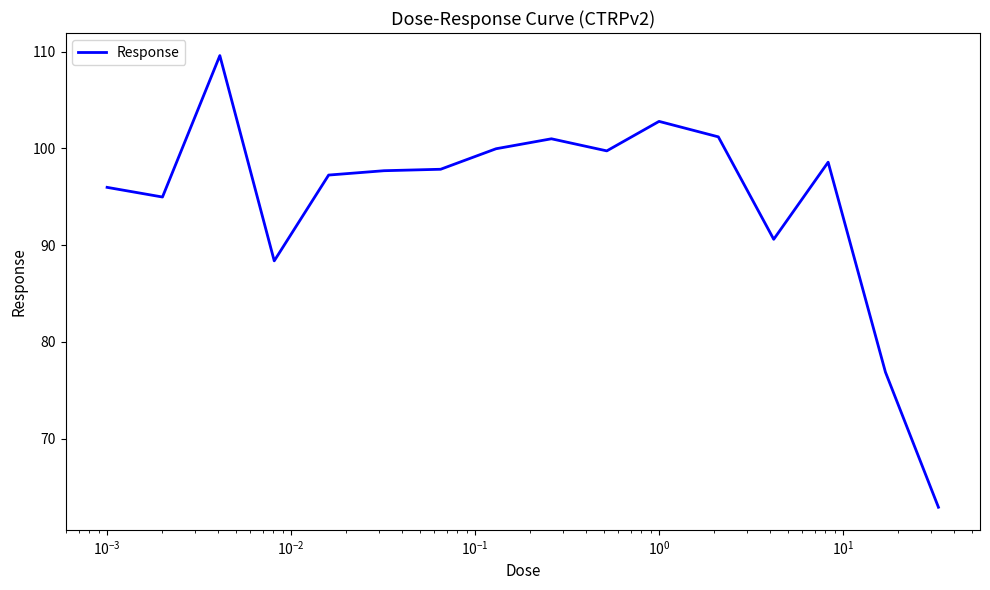

Does the chart have visible grid lines?

No